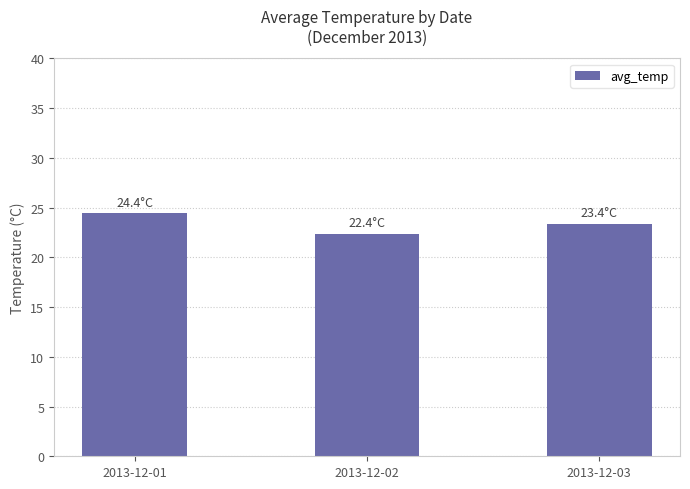

Is it true that the value at 2013-12-03 is 23.4?

True